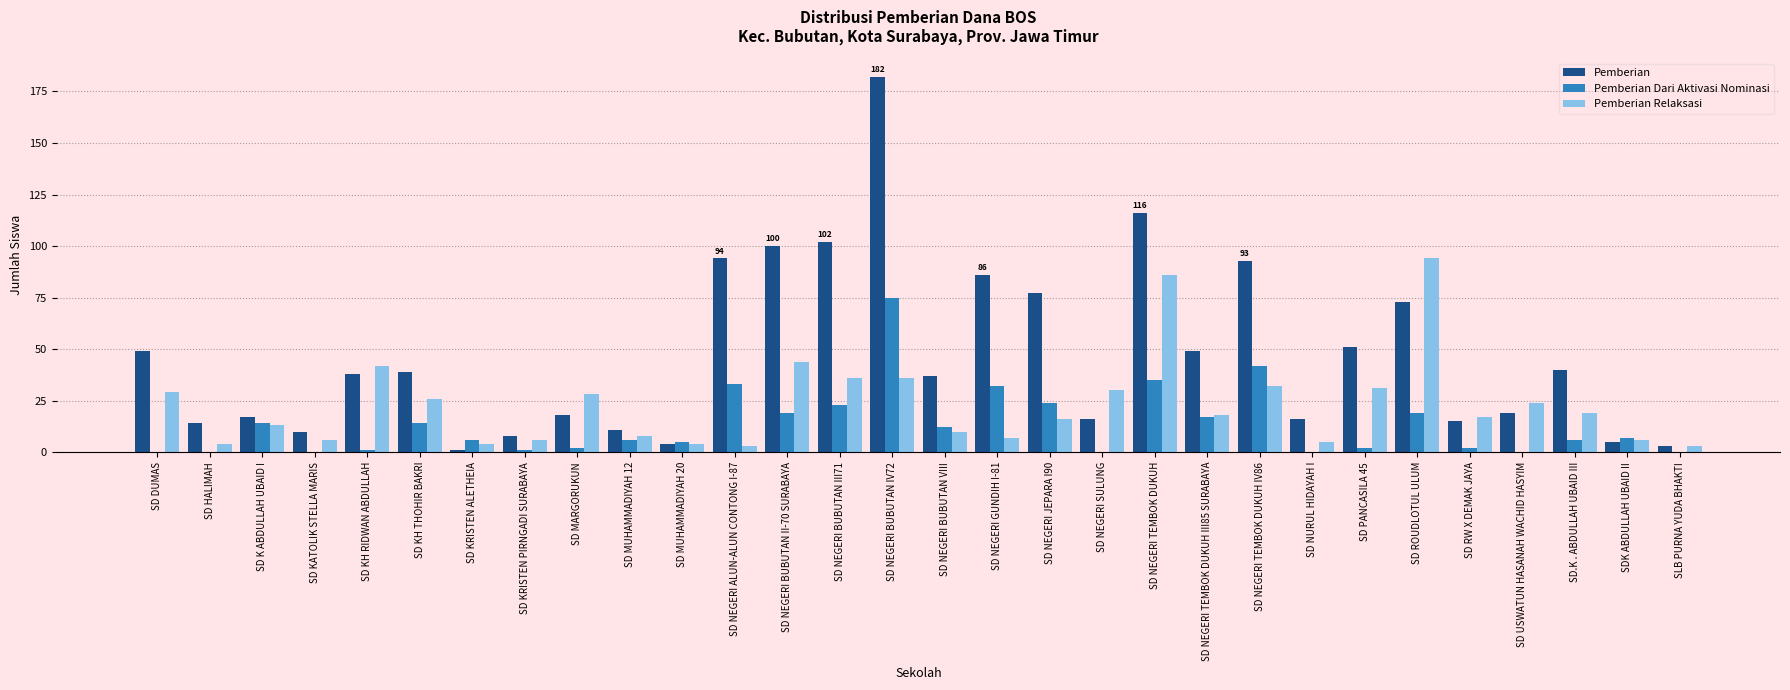

What is the spread (max minus min) of values at SD MUHAMMADIYAH 12?

5